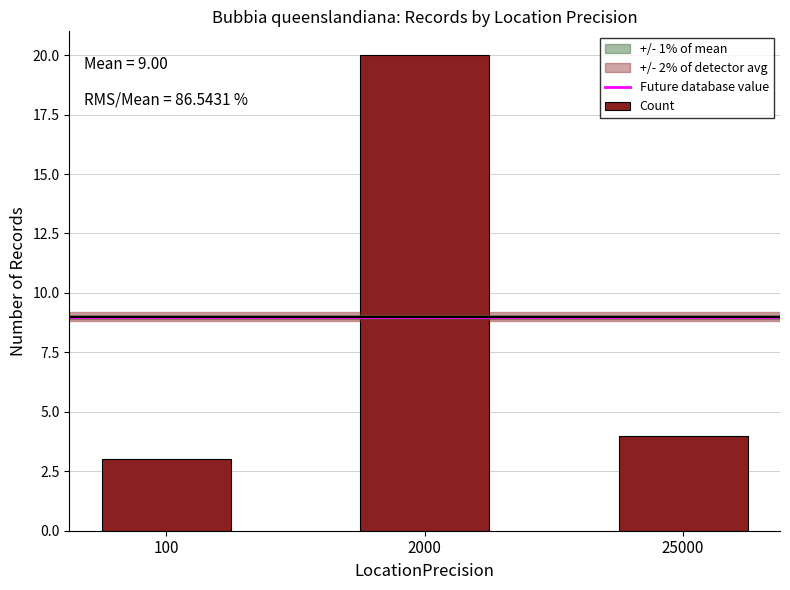

What is the difference between the maximum and minimum values?

17